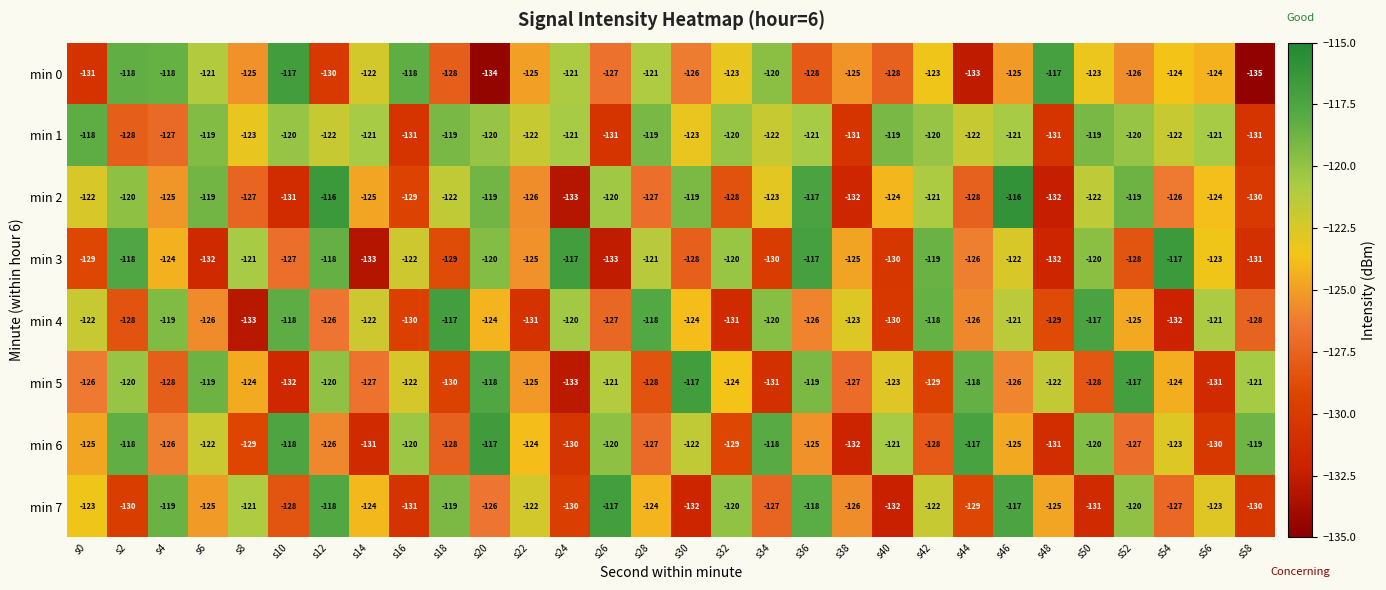

The value of min 1 at s32 is -197. True or false?

False